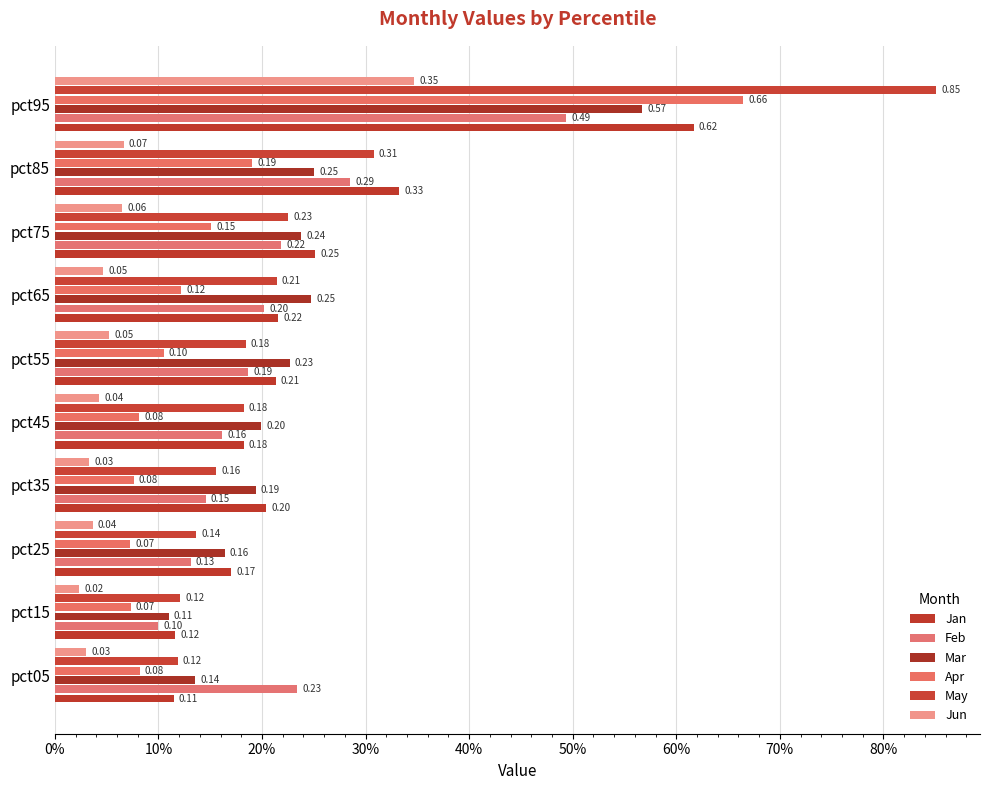

What is the sum of all Jun values?

0.7